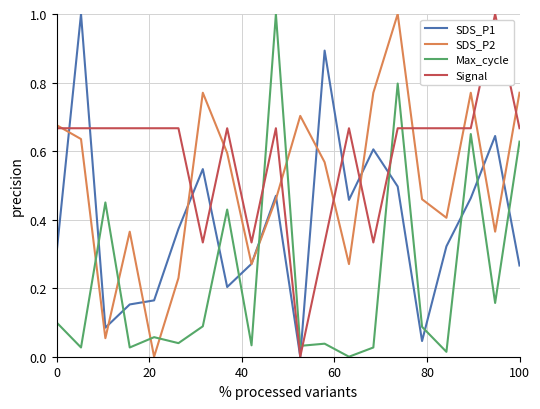

After their last crossing, which series has the higher values: SDS_P1 or Max_cycle?

Max_cycle